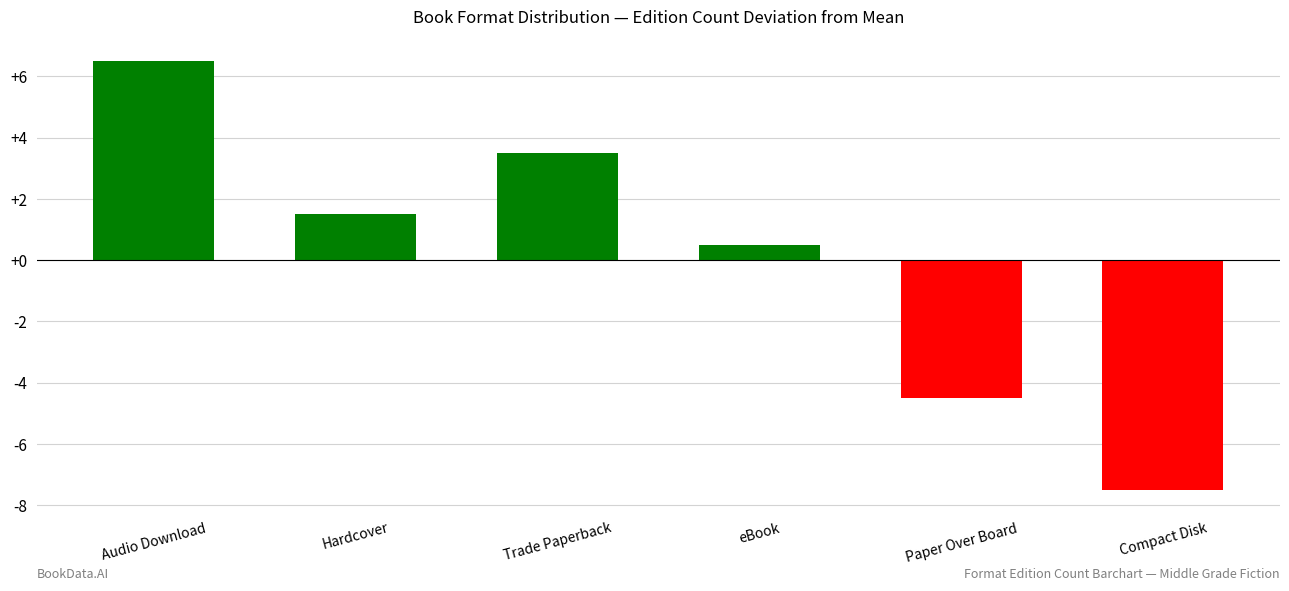

How many values are below zero?

2